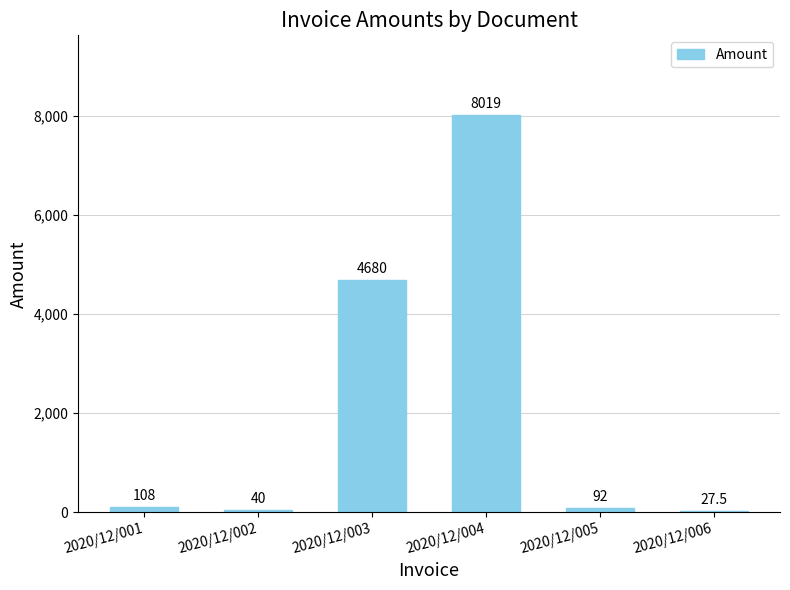

Reading left to right, what are all the values shown in this chart?

2020/12/001=108.0	2020/12/002=40.0	2020/12/003=4680.0	2020/12/004=8019.0	2020/12/005=92.0	2020/12/006=27.5